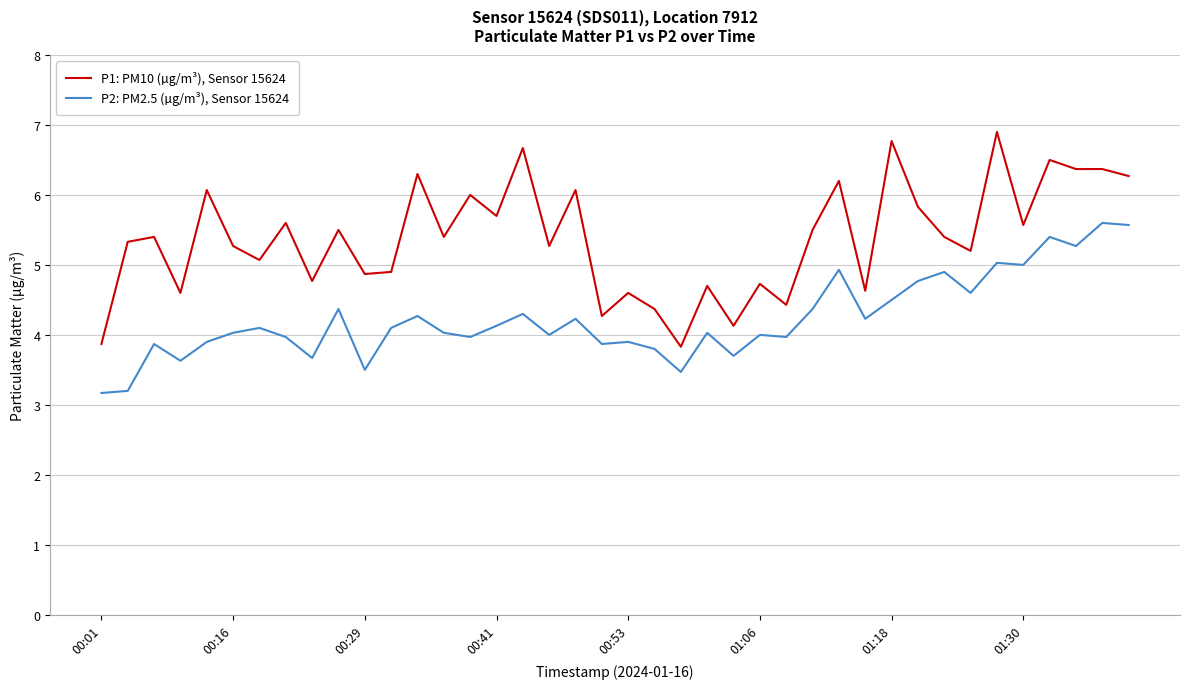

Which series has the largest total across all categories?

P1: PM10 (µg/m³), Sensor 15624